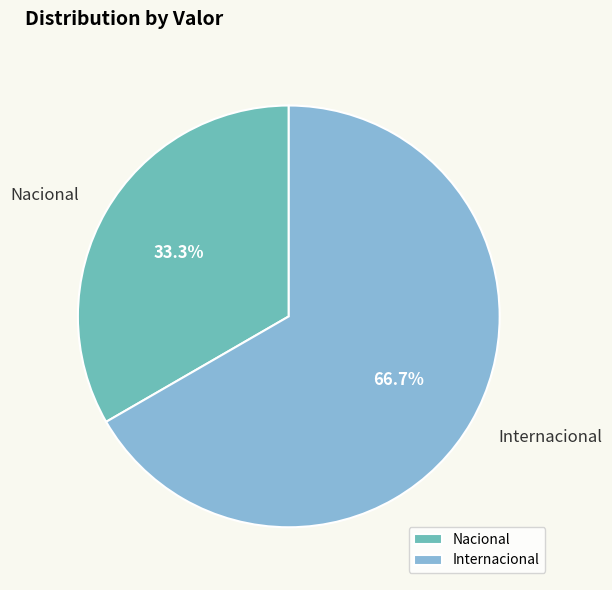

Is Nacional the majority of the pie?

No